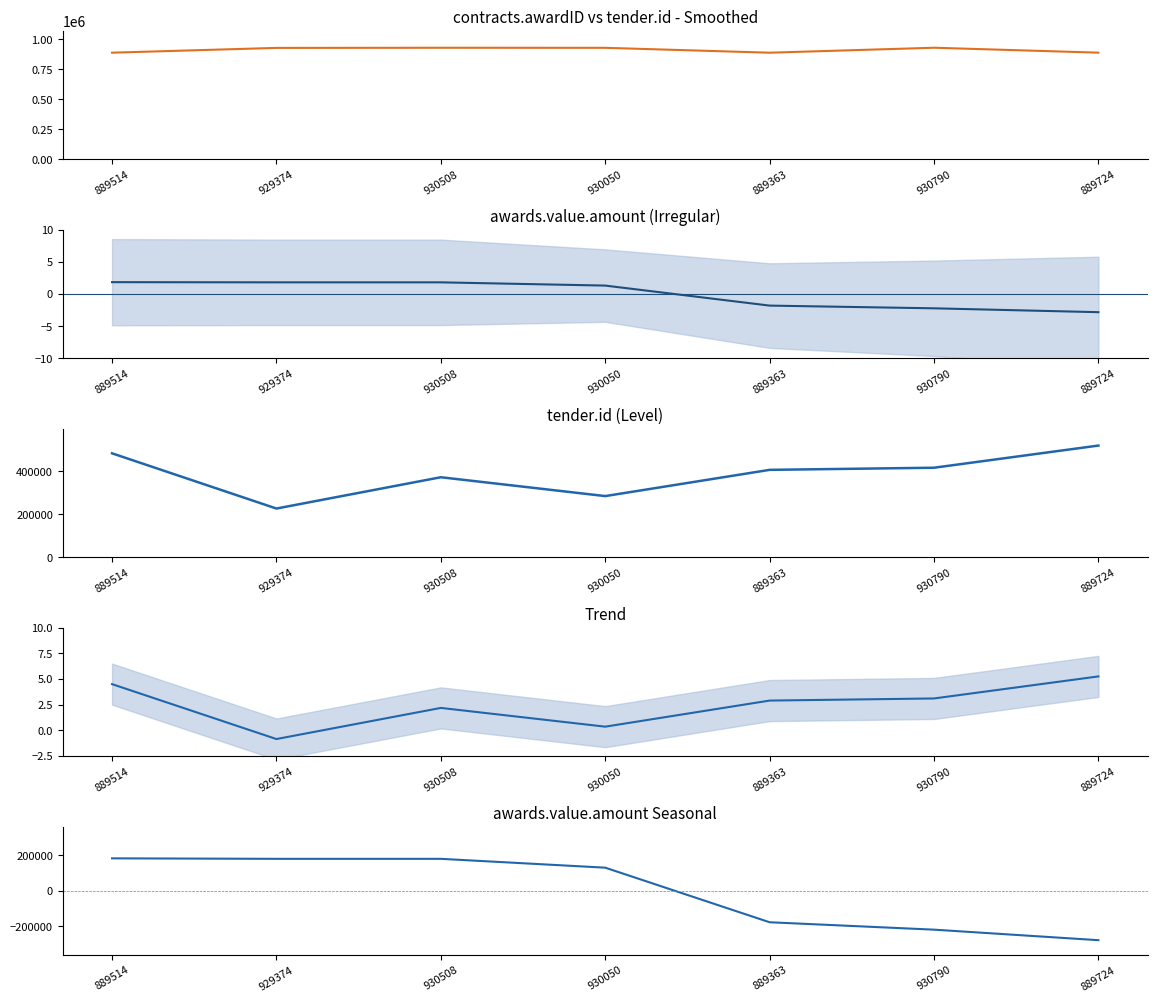

Rank the series by their maximum value, from highest to lowest.

contracts.awardID, tender.id, awards.value.amount (Seasonal), tender.id (Trend), awards.value.amount (normalized)